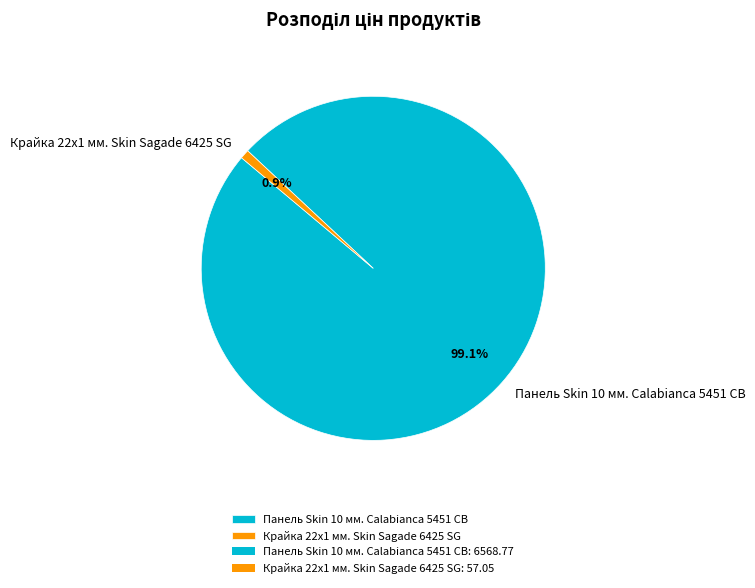

What is the largest slice in the pie chart?

Панель Skin 10 мм. Calabianca 5451 CB